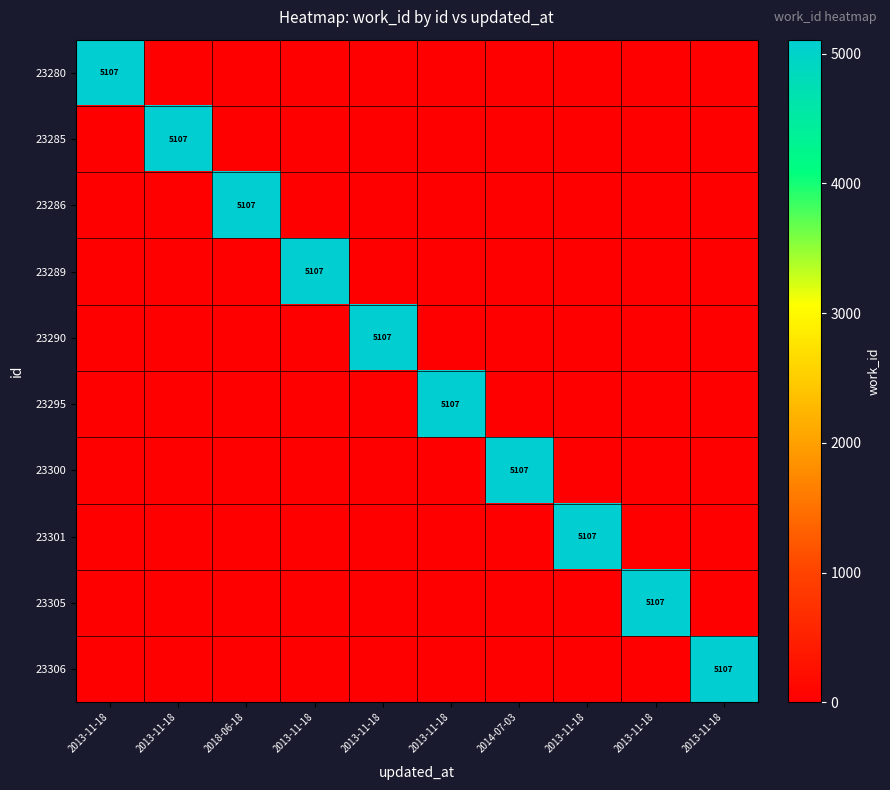

At which category is the sum across all series the highest?

2013-11-18